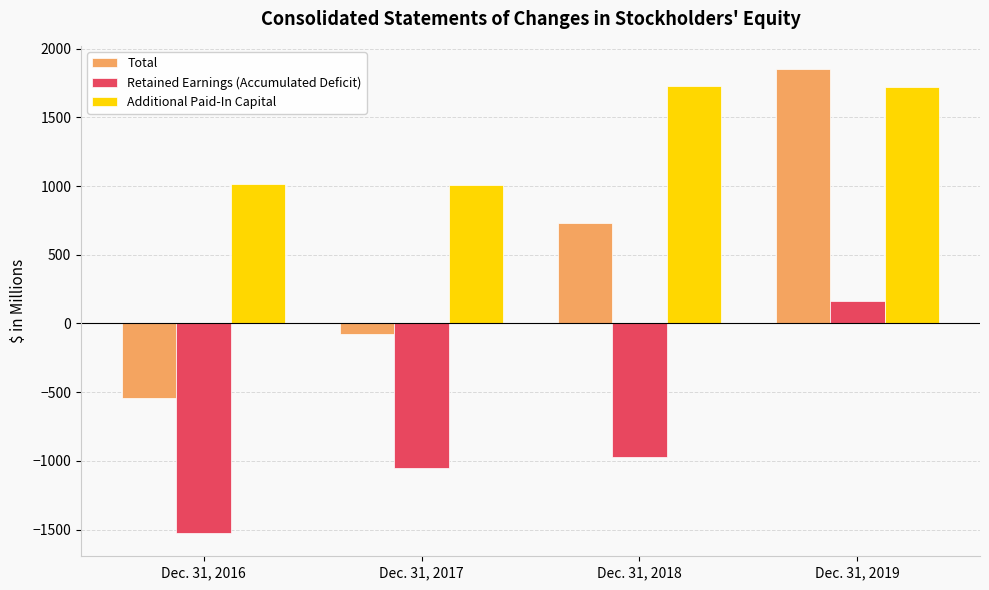

At how many categories does at least one series exceed 710?

4